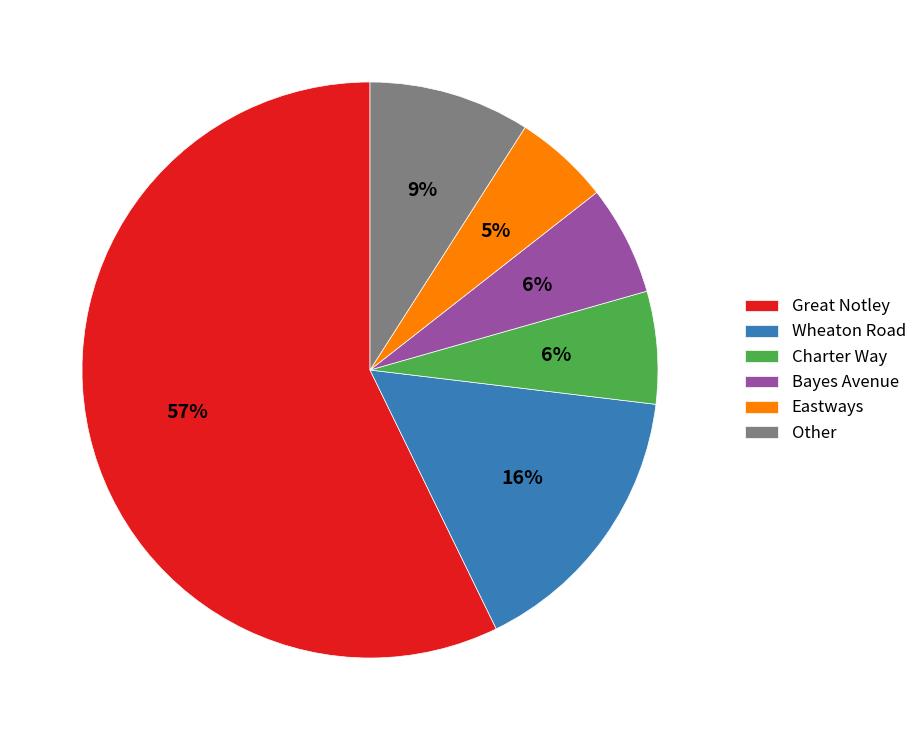

What is the largest slice in the pie chart?

Great Notley